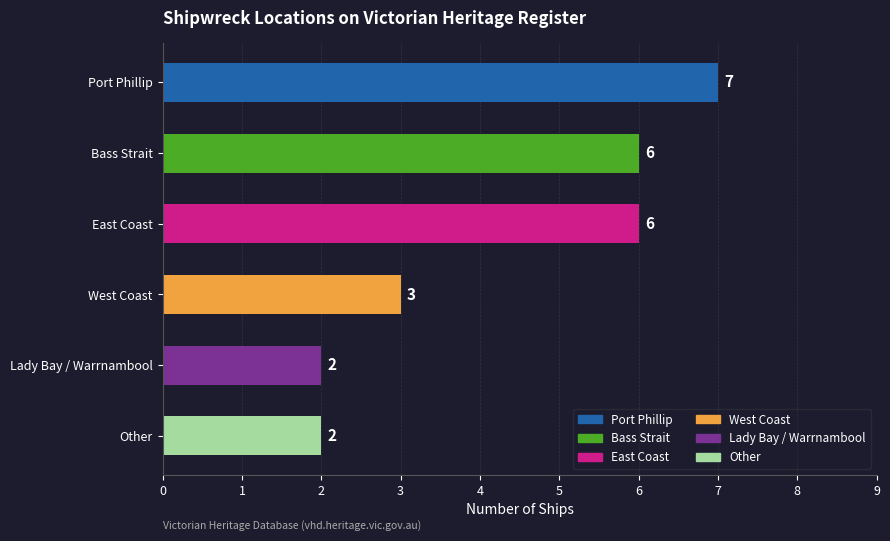

The value at Lady Bay / Warrnambool is 2. True or false?

True